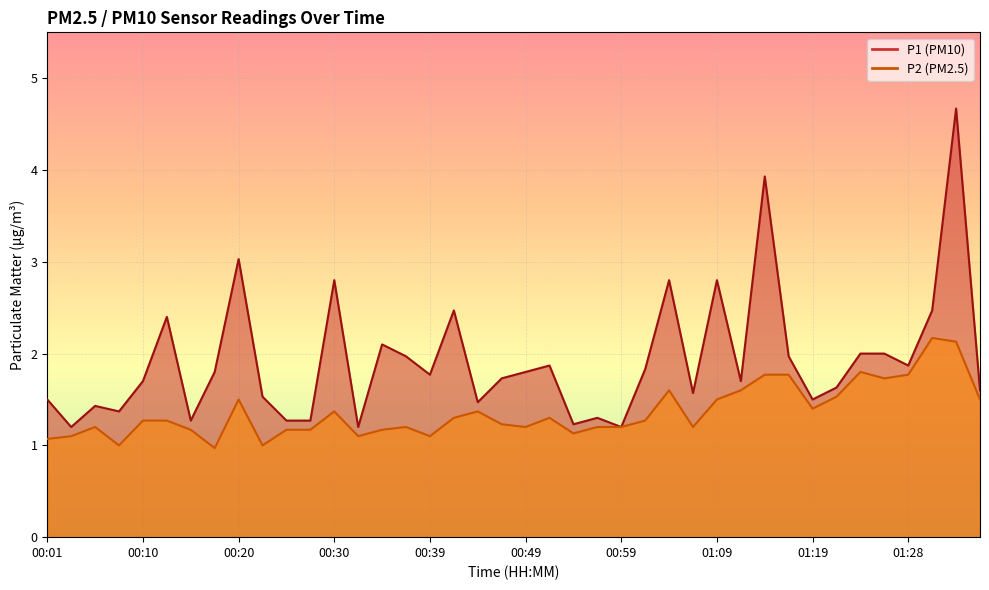

List the series in order of their peak value, highest first.

P1, P2